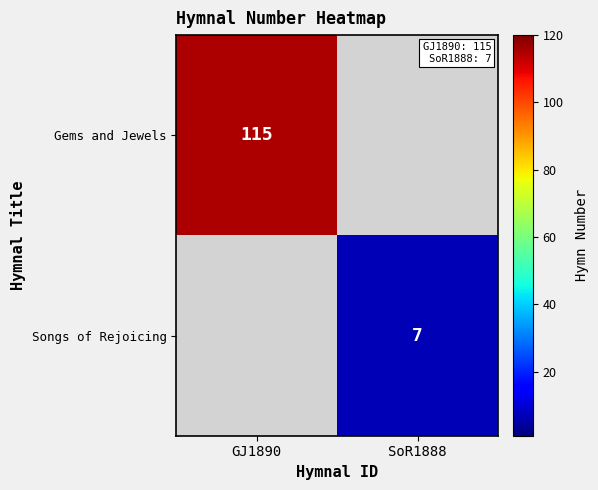

Is it true that Gems and Jewels equals 187 at GJ1890?

False